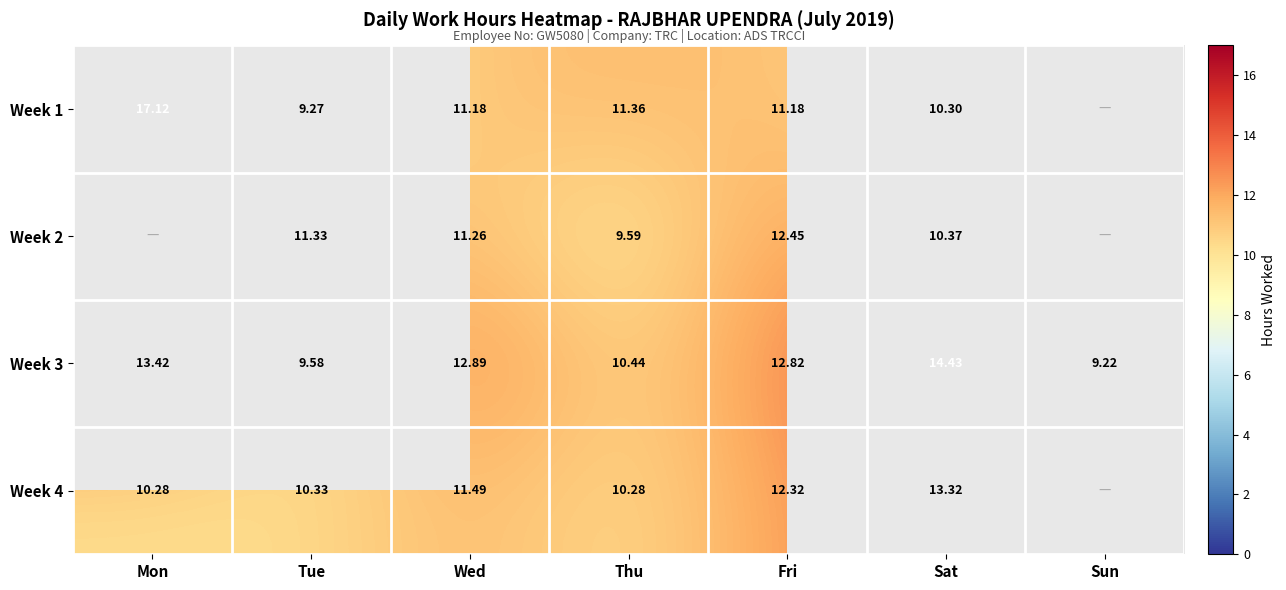

What is the maximum value for Week 3?

14.4